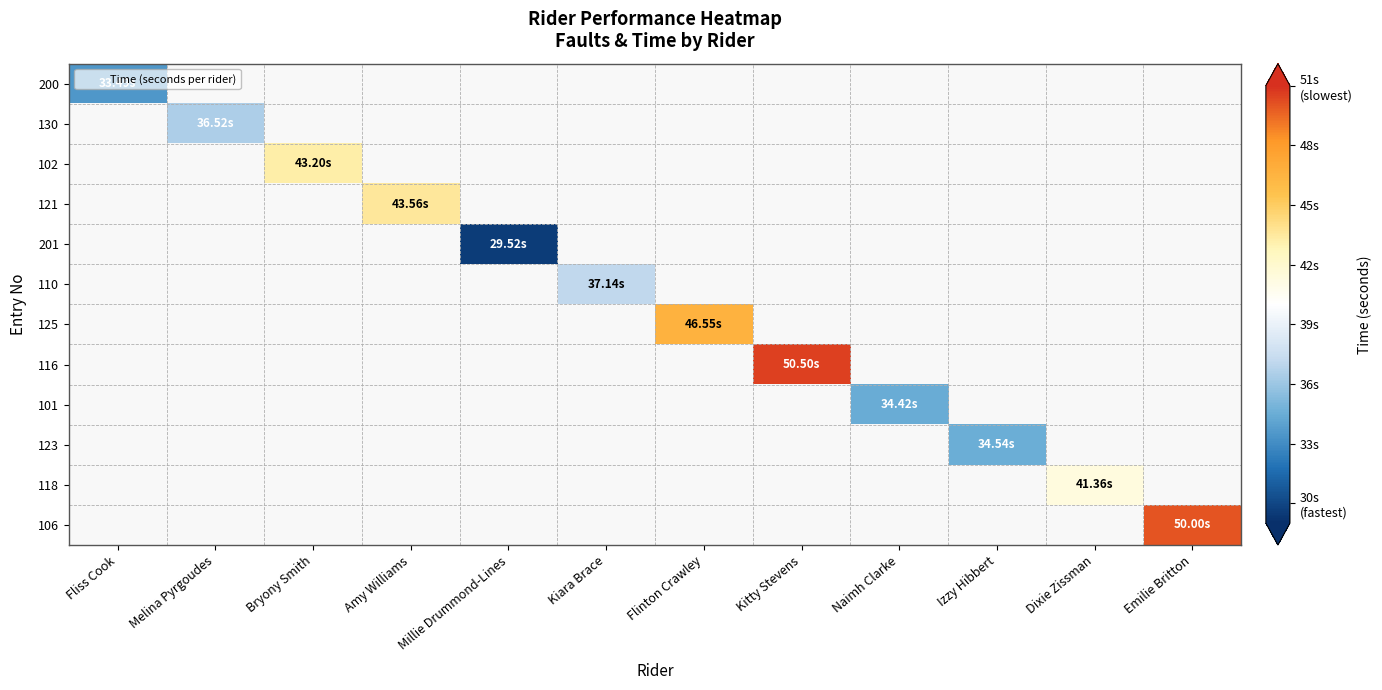

Which series has the largest range (max minus min)?

200